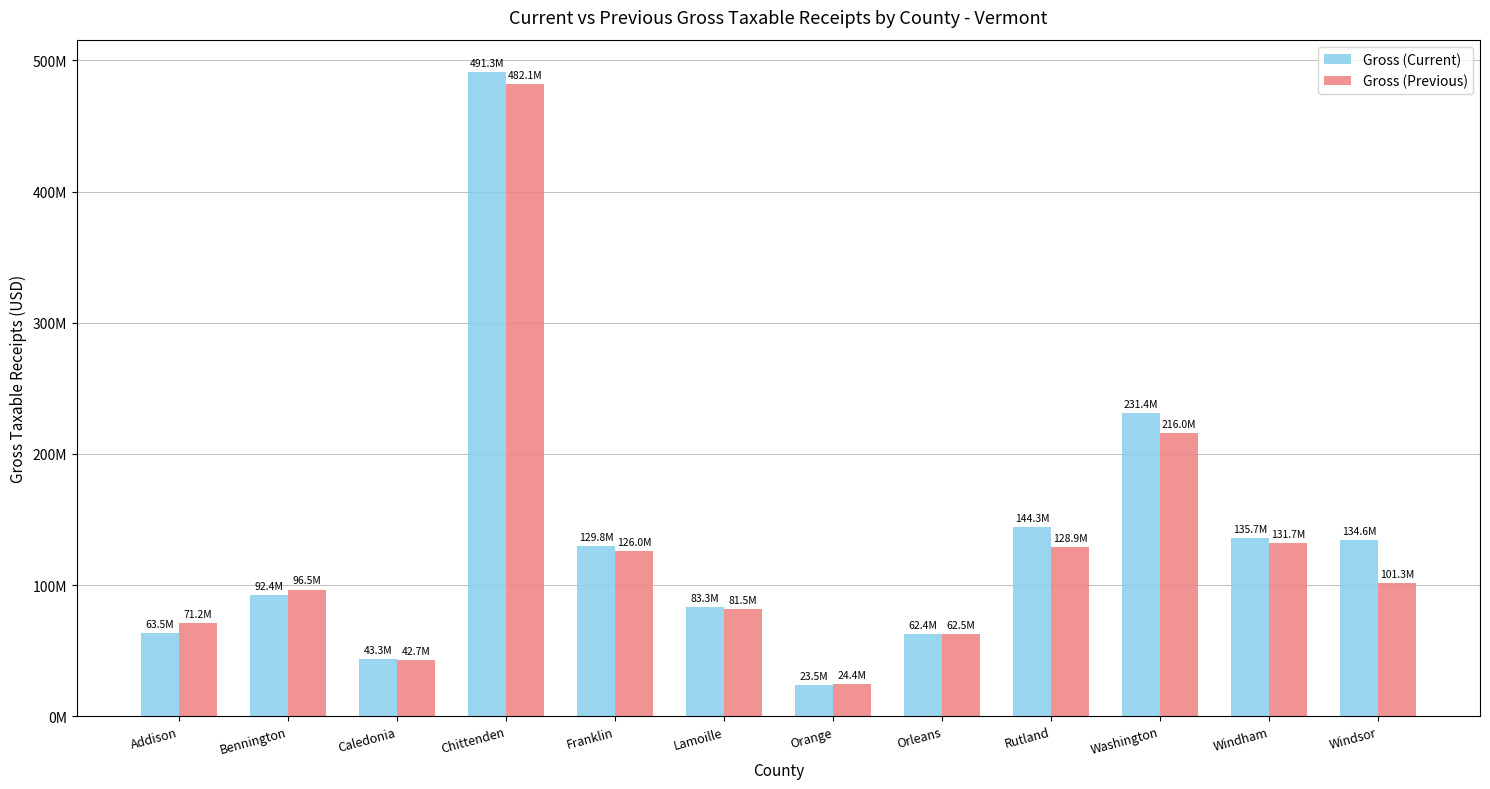

At which label does Gross (Current) reach its minimum?

Orange